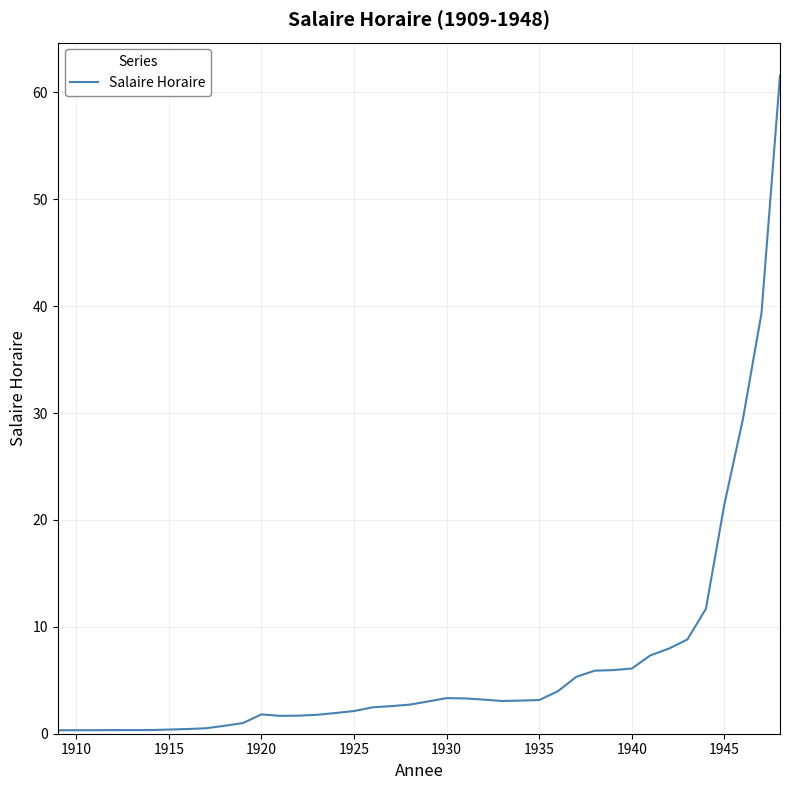

Does the chart have visible grid lines?

Yes